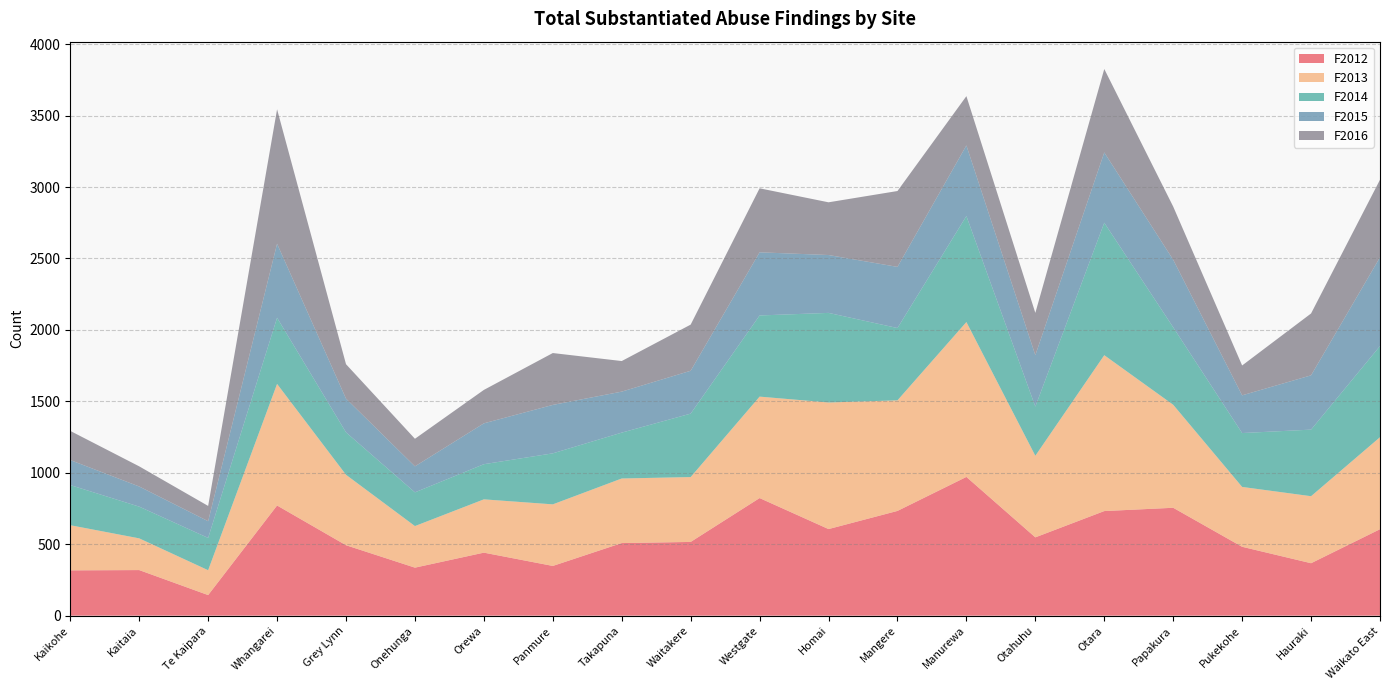

Reading right to left, what are all the values shown in this chart?

F2012: Waikato East=605	Hauraki=367	Pukekohe=482	Papakura=755	Otara=732	Otahuhu=548	Manurewa=971	Mangere=733	Homai=606	Westgate=823	Waitakere=516	Takapuna=508	Panmure=348	Orewa=441	Onehunga=336	Grey Lynn=493	Whangarei=771	Te Kaipara=144	Kaitaia=319	Kaikohe=317
F2013: Waikato East=644	Hauraki=469	Pukekohe=419	Papakura=721	Otara=1091	Otahuhu=571	Manurewa=1084	Mangere=774	Homai=886	Westgate=710	Waitakere=454	Takapuna=452	Panmure=431	Orewa=373	Onehunga=291	Grey Lynn=493	Whangarei=851	Te Kaipara=174	Kaitaia=222	Kaikohe=316
F2014: Waikato East=638	Hauraki=466	Pukekohe=377	Papakura=542	Otara=927	Otahuhu=344	Manurewa=742	Mangere=506	Homai=627	Westgate=568	Waitakere=444	Takapuna=321	Panmure=357	Orewa=246	Onehunga=236	Grey Lynn=297	Whangarei=463	Te Kaipara=226	Kaitaia=222	Kaikohe=281
F2015: Waikato East=621	Hauraki=380	Pukekohe=264	Papakura=473	Otara=492	Otahuhu=360	Manurewa=494	Mangere=428	Homai=405	Westgate=442	Waitakere=300	Takapuna=287	Panmure=339	Orewa=286	Onehunga=182	Grey Lynn=236	Whangarei=518	Te Kaipara=117	Kaitaia=141	Kaikohe=175
F2016: Waikato East=543	Hauraki=433	Pukekohe=209	Papakura=372	Otara=584	Otahuhu=296	Manurewa=345	Mangere=531	Homai=369	Westgate=448	Waitakere=323	Takapuna=214	Panmure=363	Orewa=234	Onehunga=193	Grey Lynn=241	Whangarei=941	Te Kaipara=107	Kaitaia=141	Kaikohe=204